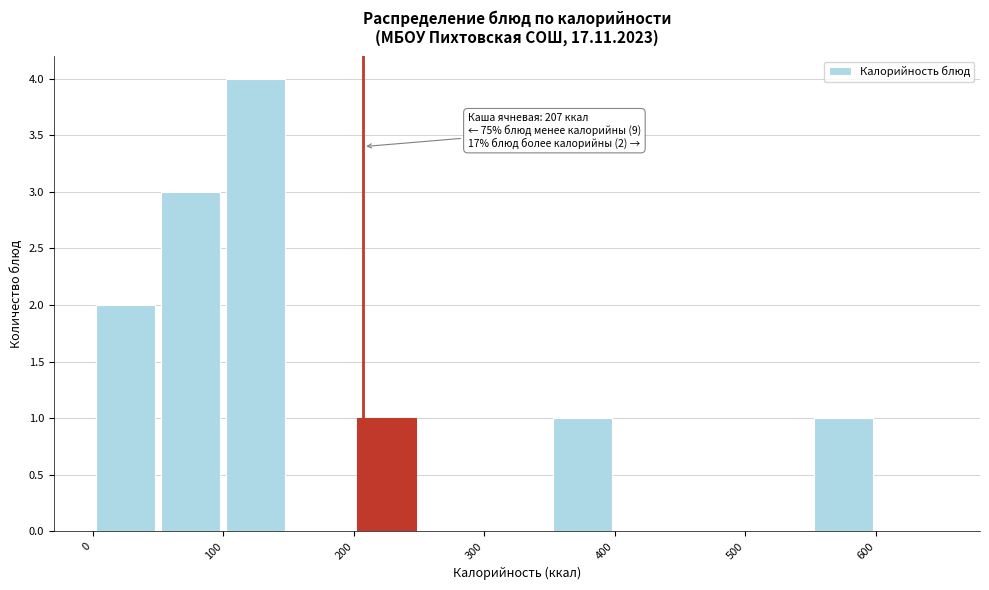

Over which range of the x-axis is the bar tallest?

100 to 150